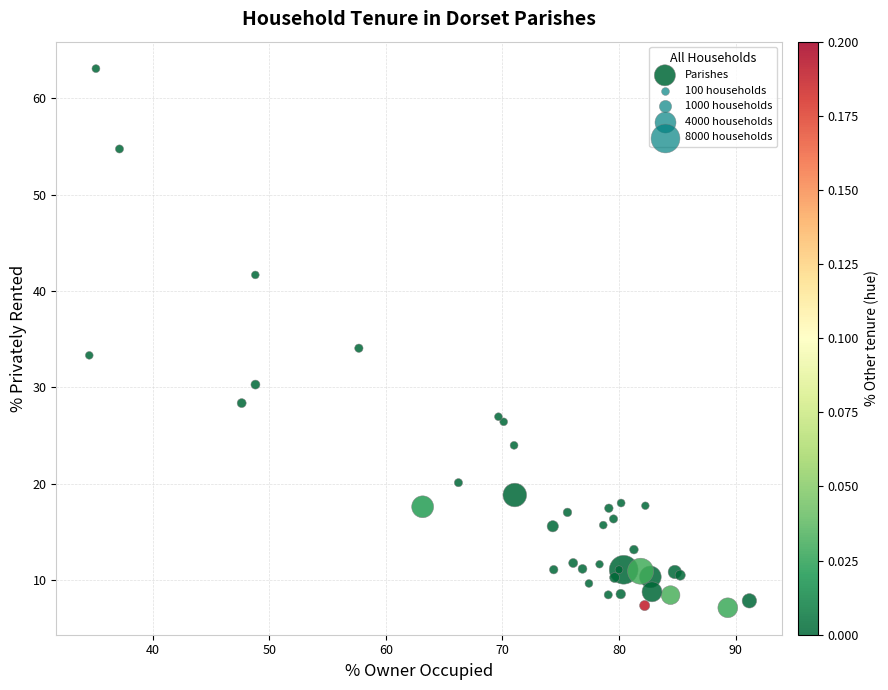

What Y value in the scatter plot is closest to 35?

34.1